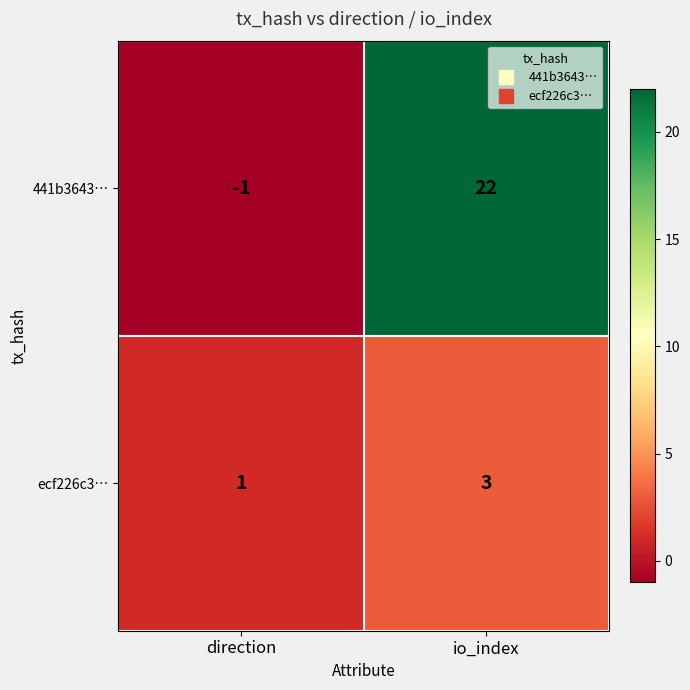

Is it true that ecf226c3… equals 3 at io_index?

True